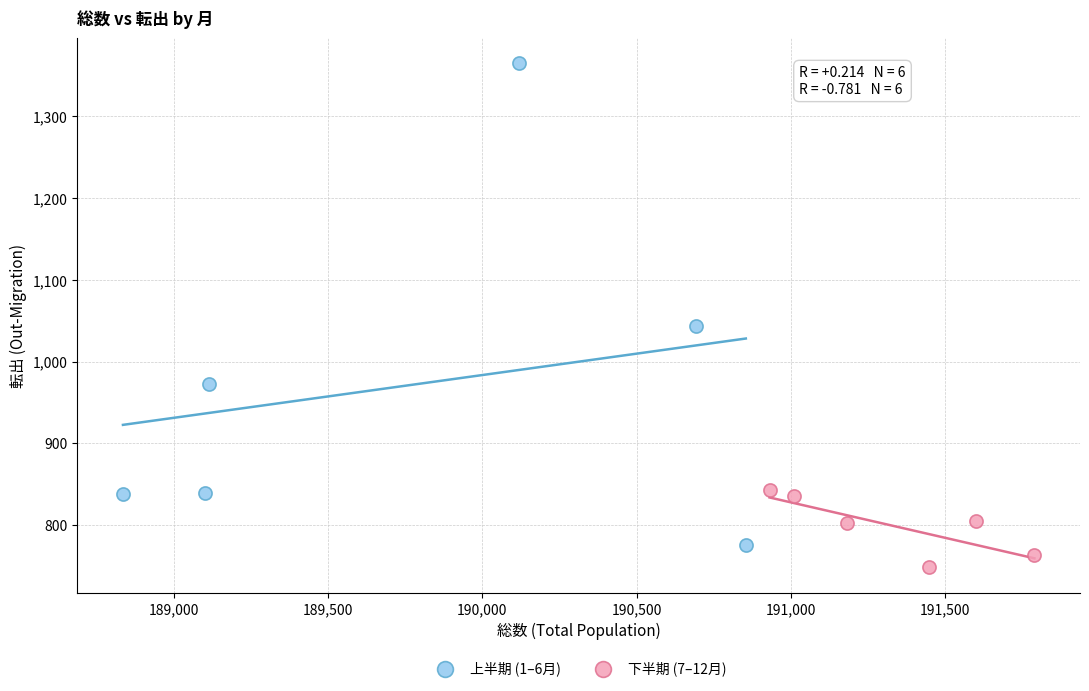

What are all the series names shown in the legend?

上半期 (1–6月), 下半期 (7–12月)